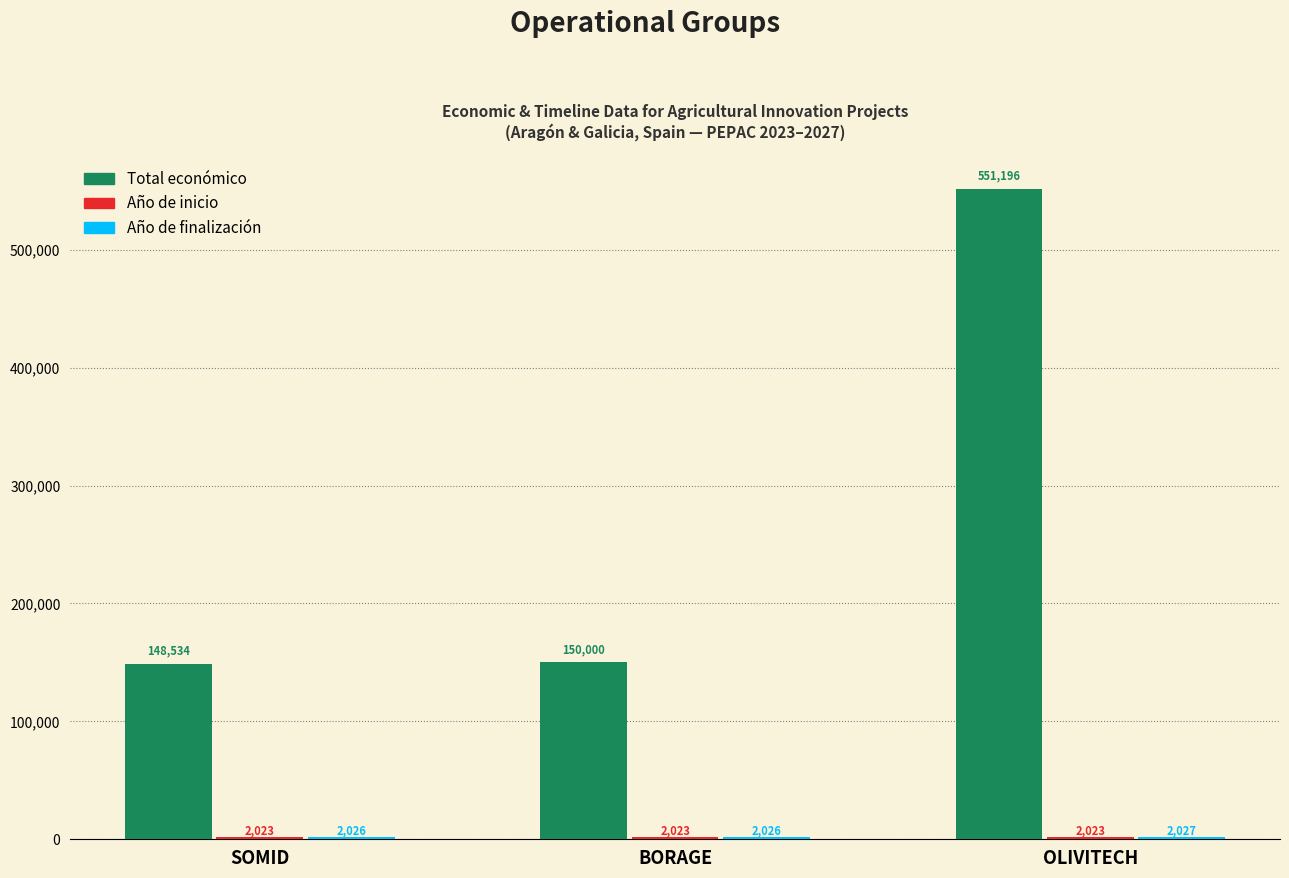

What is the greatest value displayed?

551196